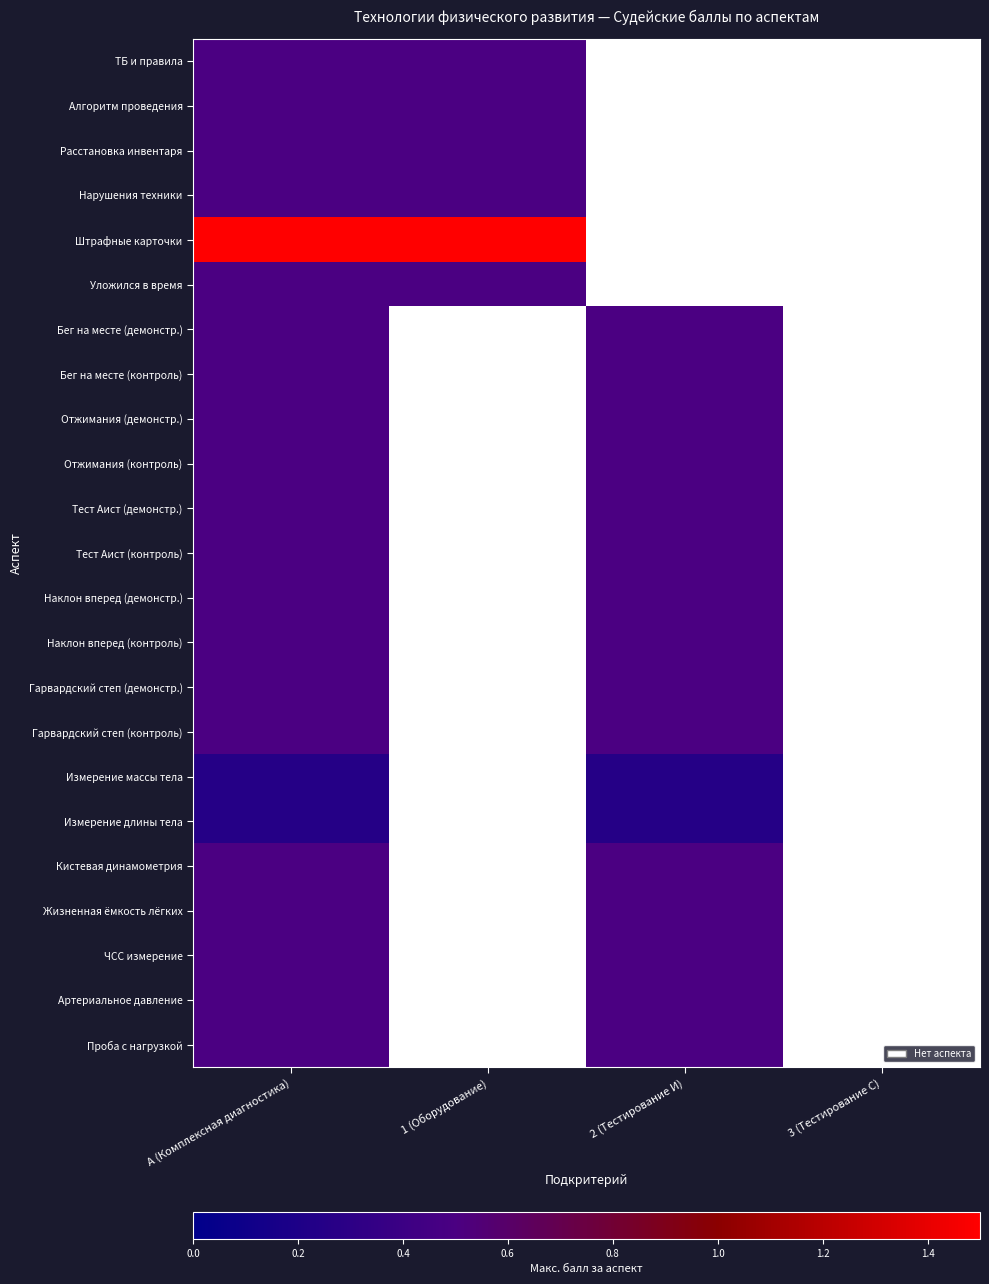

Rank the categories by Наклон вперед (демонстр.) value from highest to lowest.

А (Комплексная диагностика), 1 (Оборудование), 2 (Тестирование И), 3 (Тестирование С)